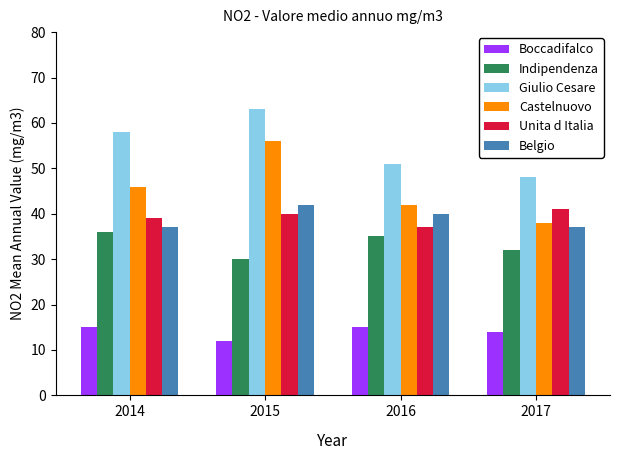

Which series has the widest spread of values?

Castelnuovo